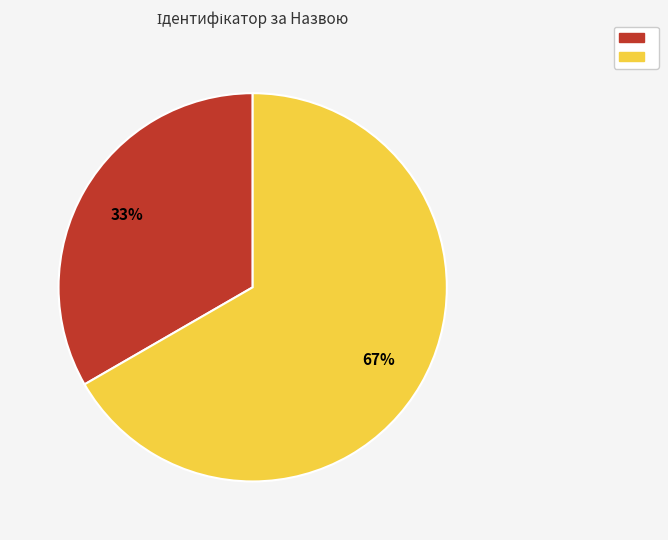

Is there any slice that represents more than half of the pie?

Yes